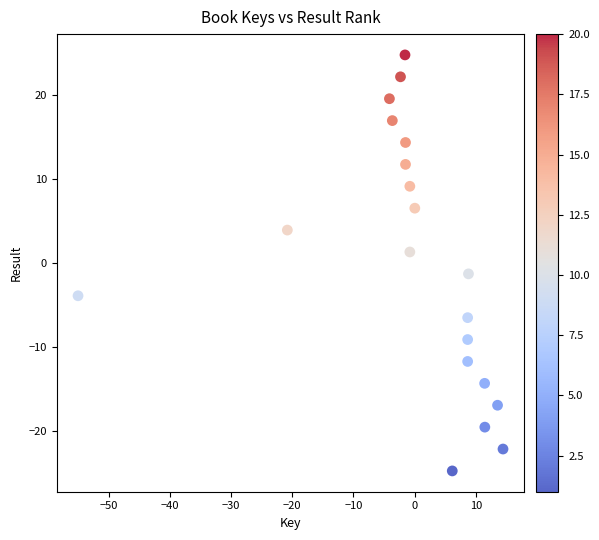

What is the range of X values (max minus min)?

69.5